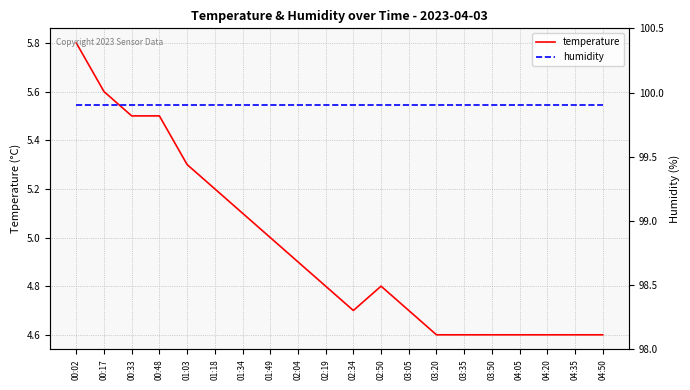

True or false: temperature and humidity cross at least once.

False